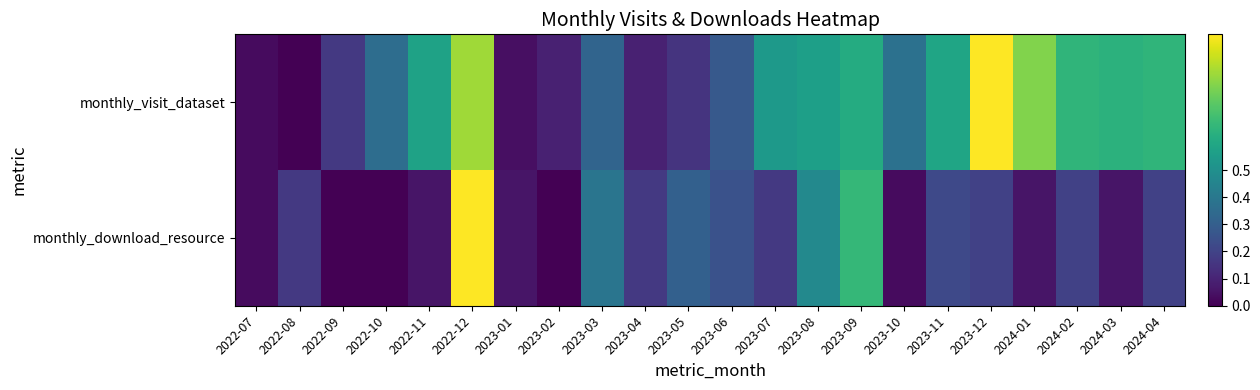

Which series has the largest total across all categories?

monthly_visit_dataset